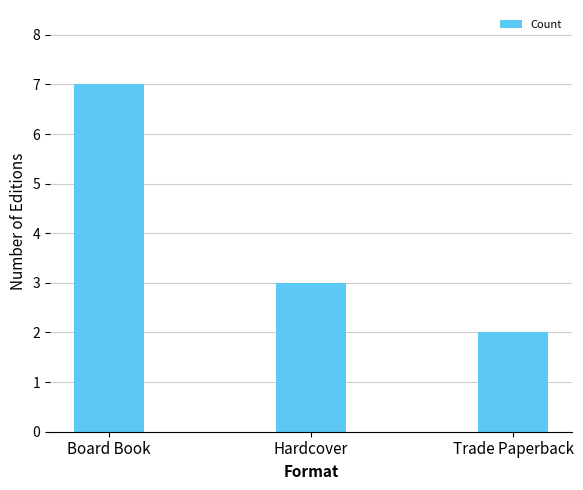

Reading right to left, transcribe all the data shown in this chart.

2	3	7